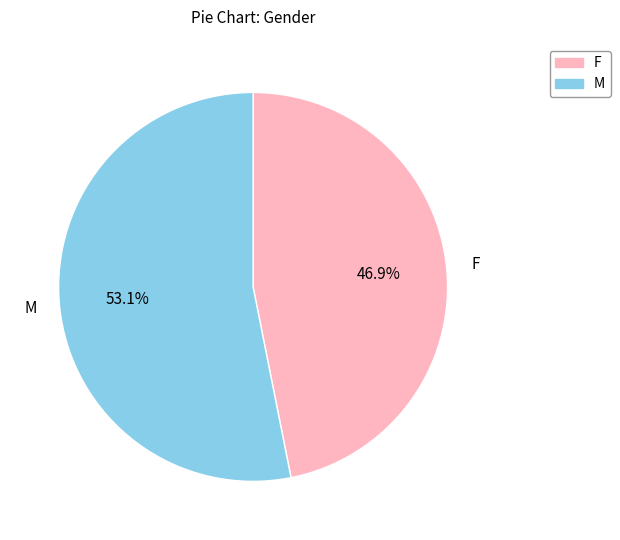

To the nearest percent, what is the average slice percentage?

50%